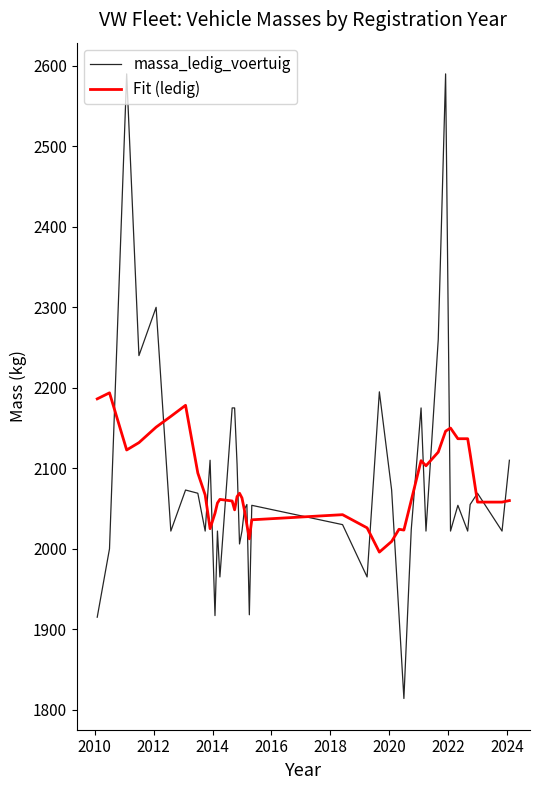

Which series has the largest range (max minus min)?

massa_ledig_voertuig